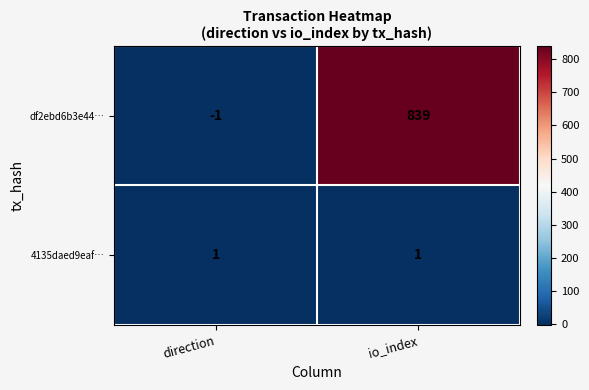

List the series in order of their peak value, lowest first.

4135daed9eaf…, df2ebd6b3e44…